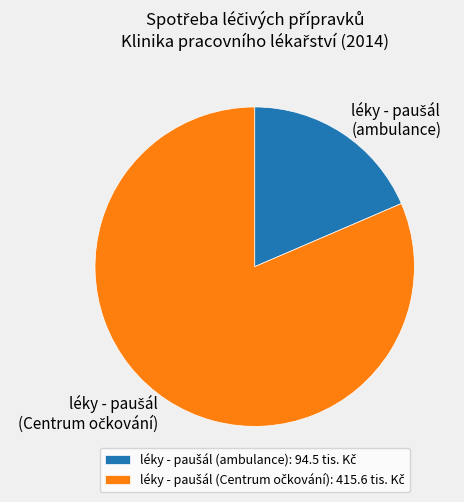

Does any single category account for the majority?

Yes